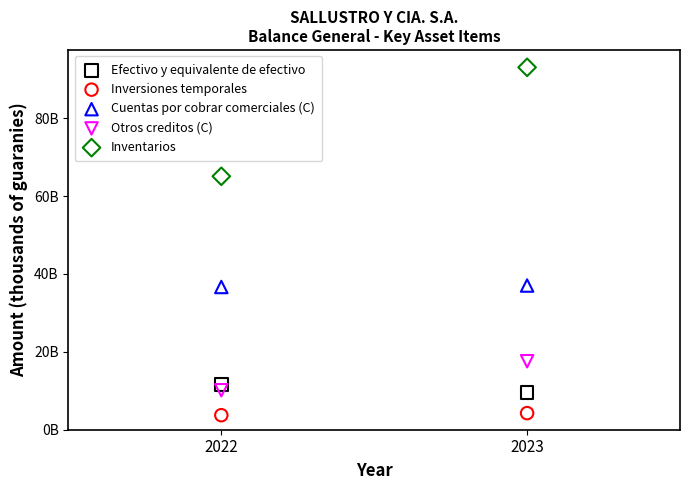

Which series contains the lowest Y value?

Inversiones temporales